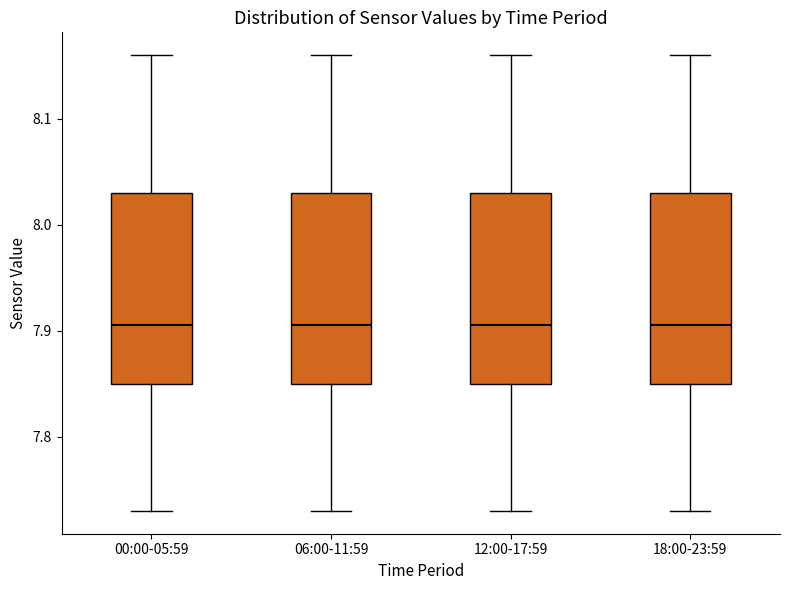

Reading left to right, read every box against the y-axis: the position of its median line, the range the box covers, and the ends of its whiskers. The values are not printed on the chart, so give them approximately, as read against the axis.

00:00-05:59: median 7.91, box 7.85 to 8.03, whiskers 7.73 to 8.16
06:00-11:59: median 7.91, box 7.85 to 8.03, whiskers 7.73 to 8.16
12:00-17:59: median 7.91, box 7.85 to 8.03, whiskers 7.73 to 8.16
18:00-23:59: median 7.91, box 7.85 to 8.03, whiskers 7.73 to 8.16